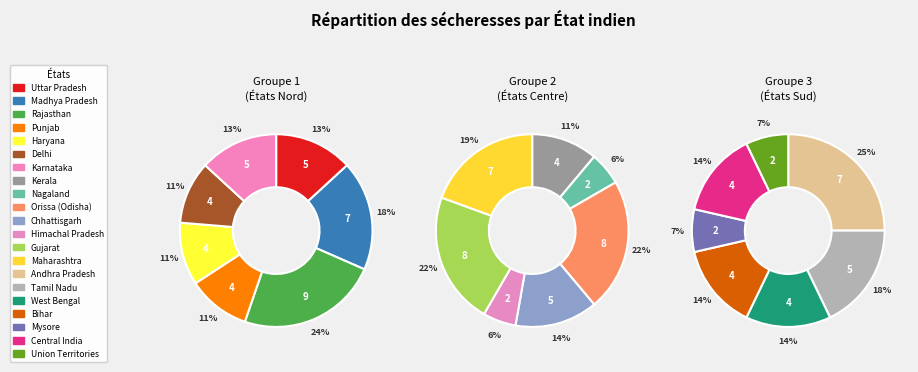

Is the sum of Madhya Pradesh and Nagaland greater than half?

No